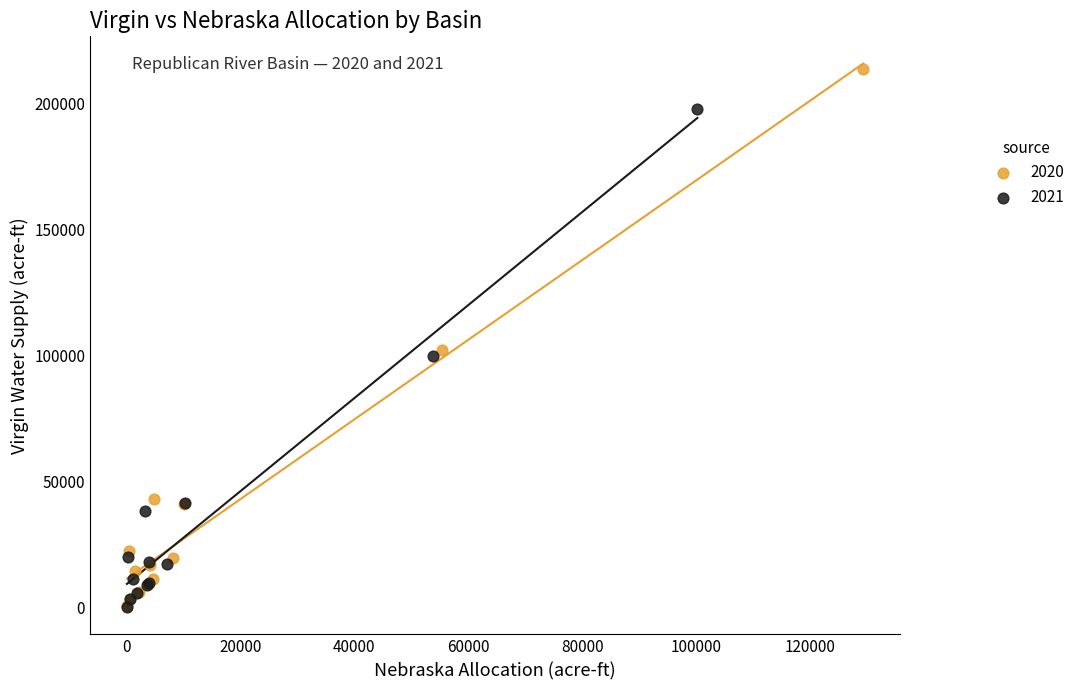

Which series contains the highest Y value?

2020